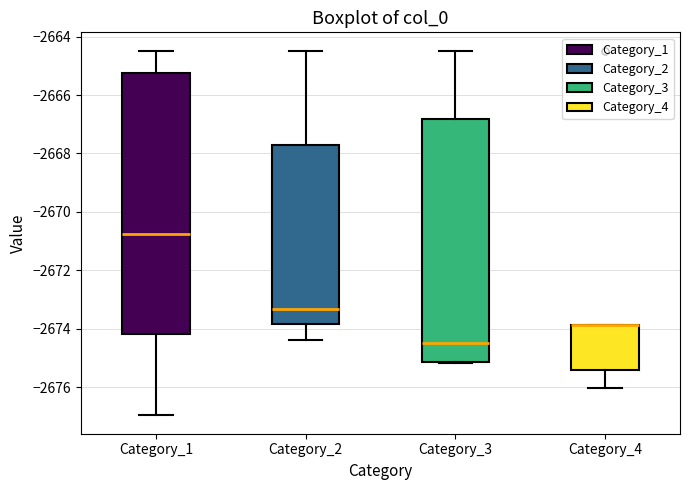

Which box is the tallest, from its lower edge to its upper edge?

Category_1